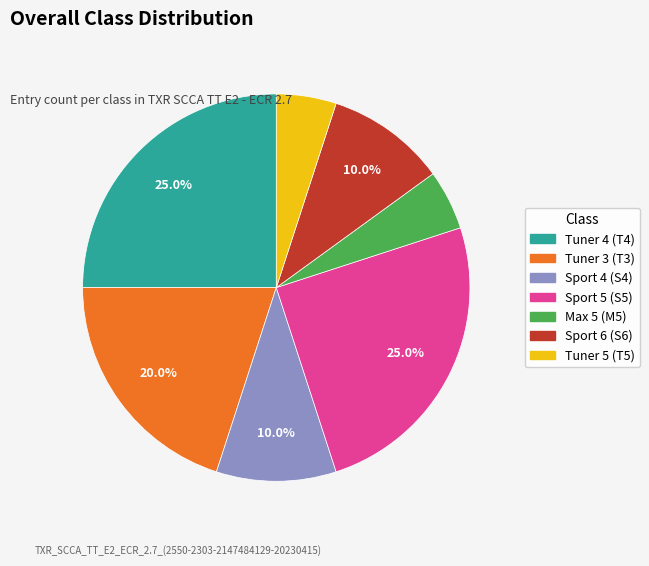

How many slices are in this pie chart?

7